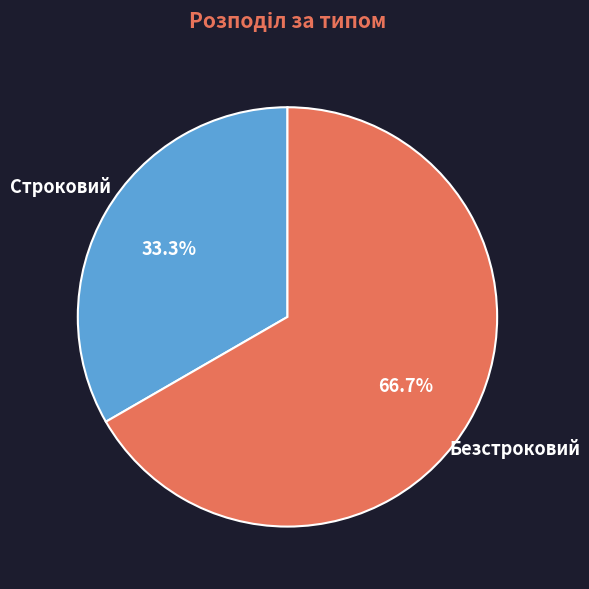

Rank the categories by value from highest to lowest.

Безстроковий, Строковий